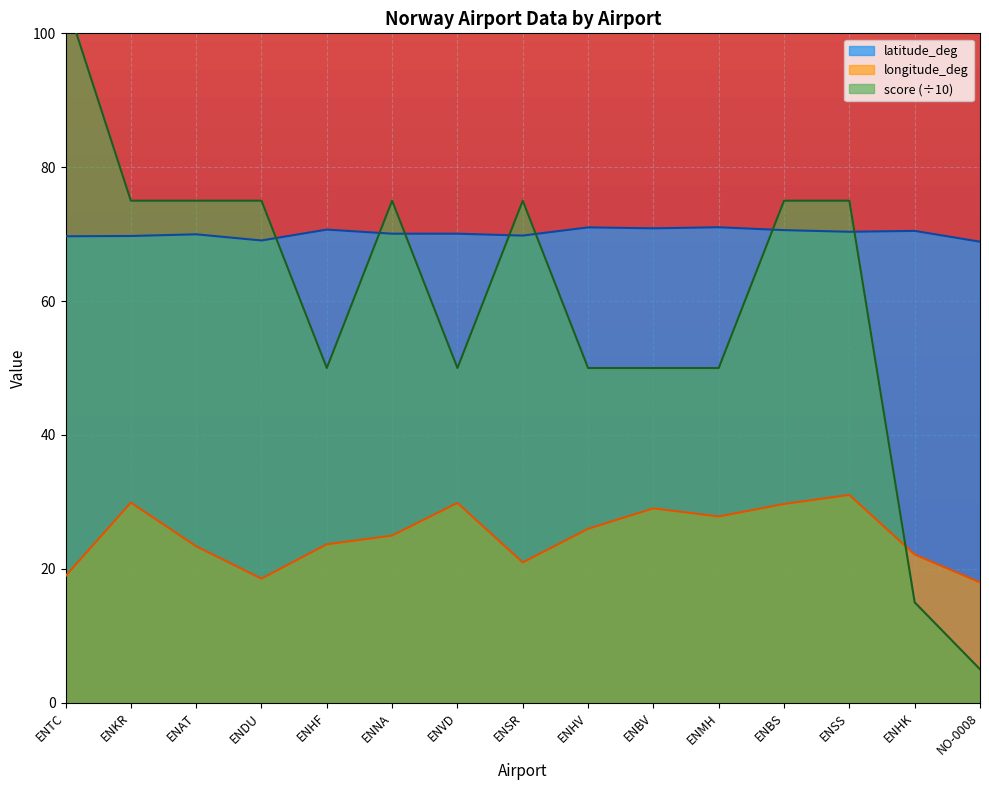

List the labels in order of latitude_deg value, smallest first.

NO-0008, ENDU, ENTC, ENKR, ENSR, ENAT, ENVD, ENNA, ENSS, ENHK, ENBS, ENHF, ENBV, ENHV, ENMH